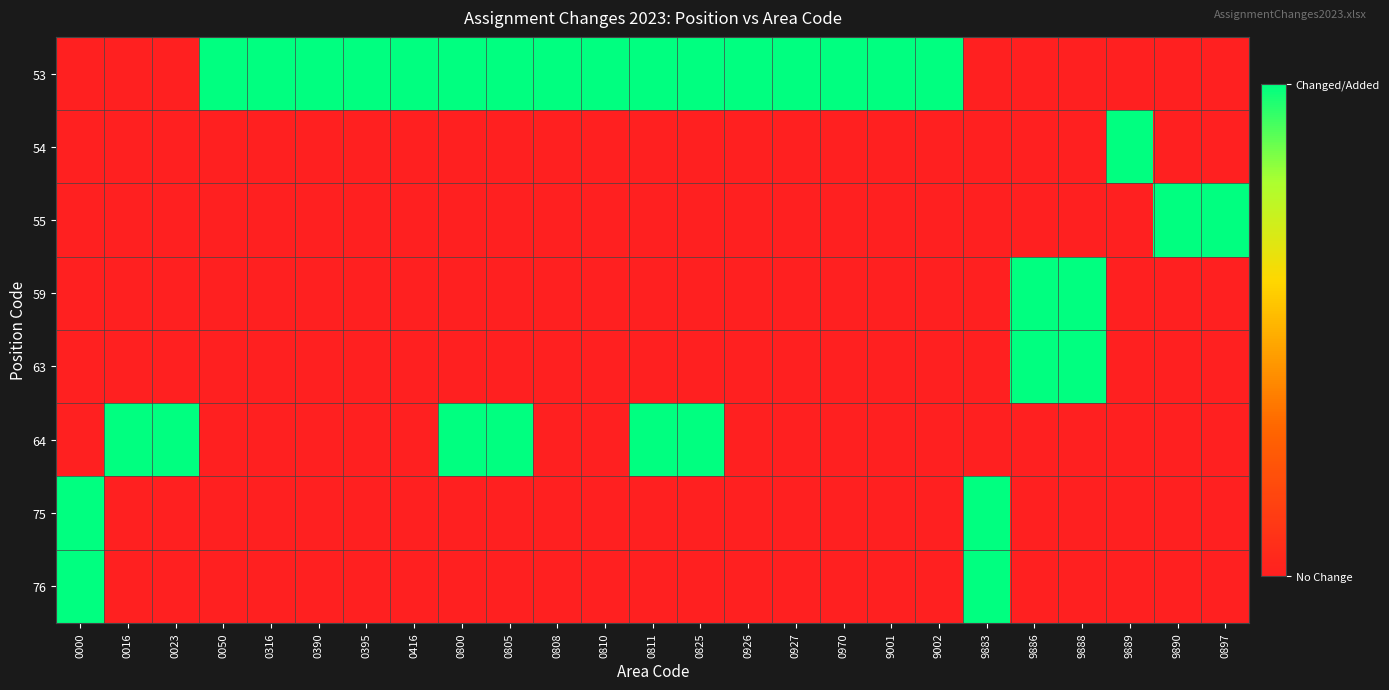

At which category is the sum across all series the highest?

0000